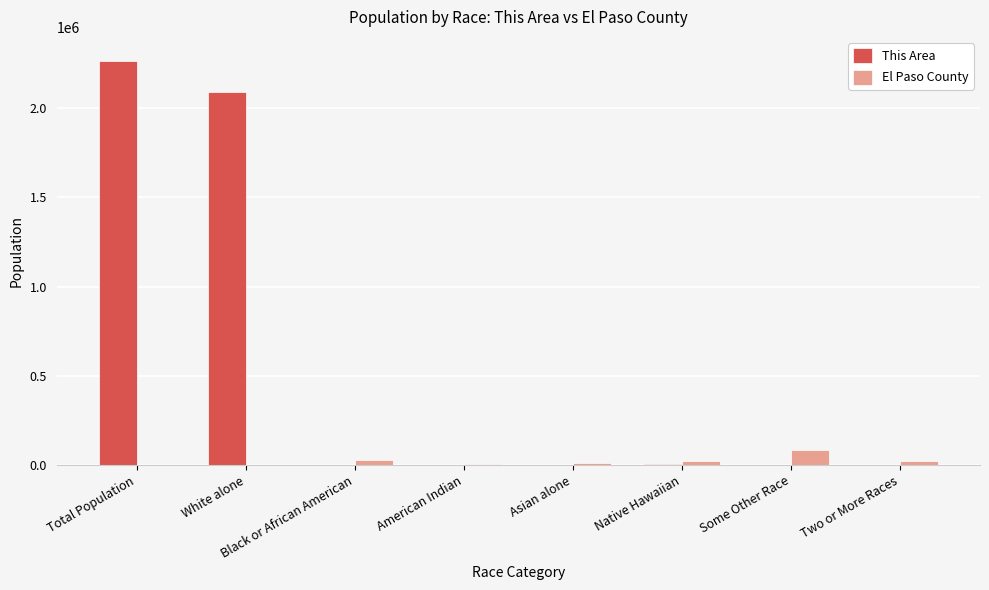

The value of This Area at White alone is 582143. True or false?

False